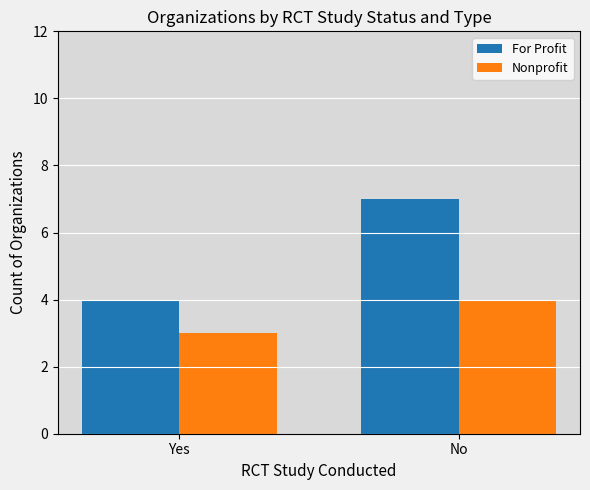

Where is For Profit nearest to the value 5?

Yes